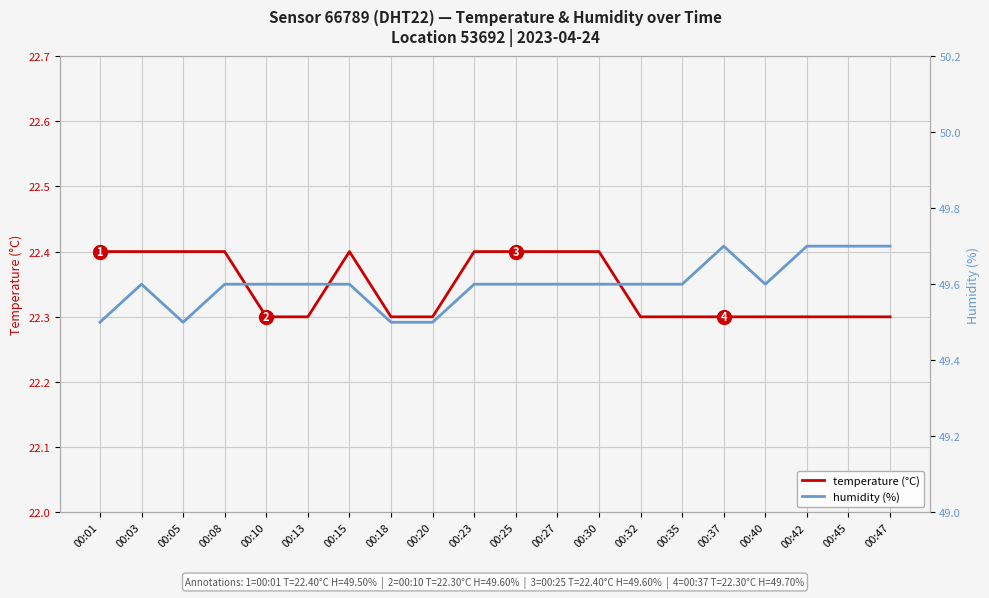

Read the humidity (%) value at 00:20.

49.5